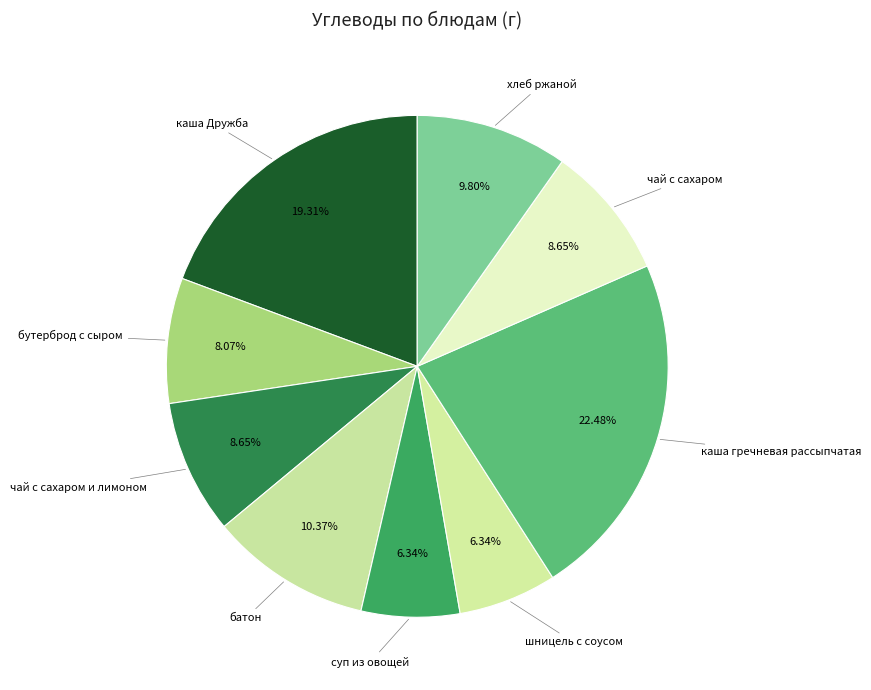

How many slices are in this pie chart?

9